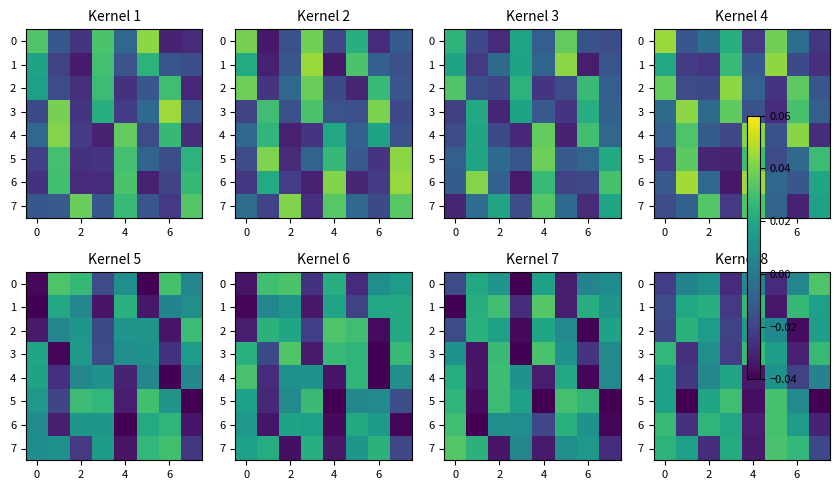

How many values in 5 are above zero?

5